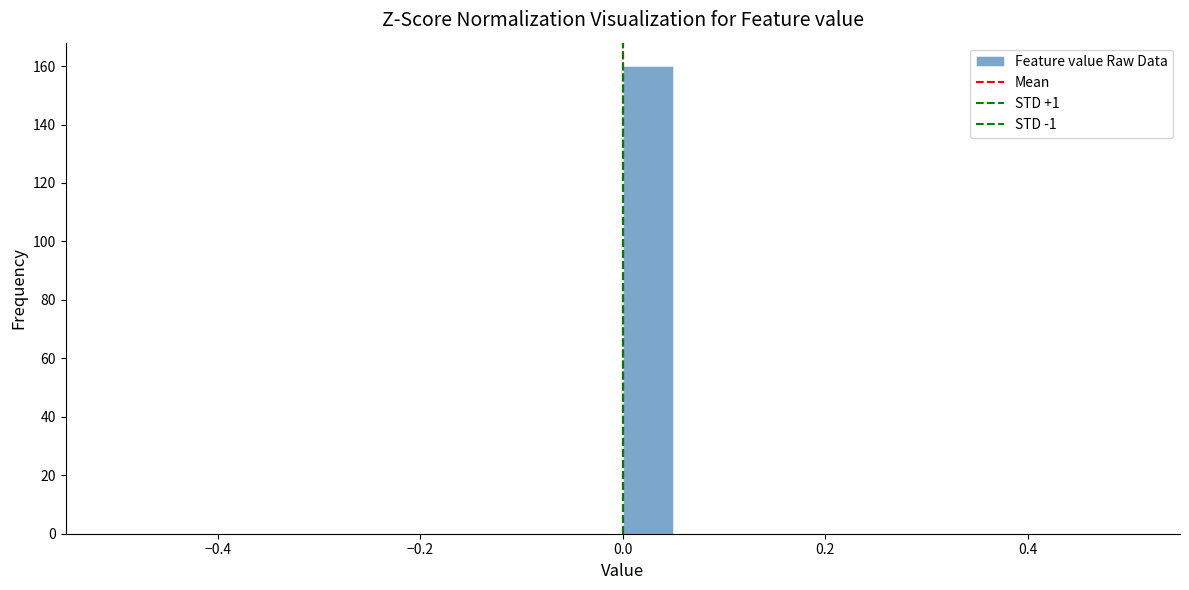

Around what value on the x-axis is the tallest bar? Give the approximate position of its centre, as read against the axis.

0.02